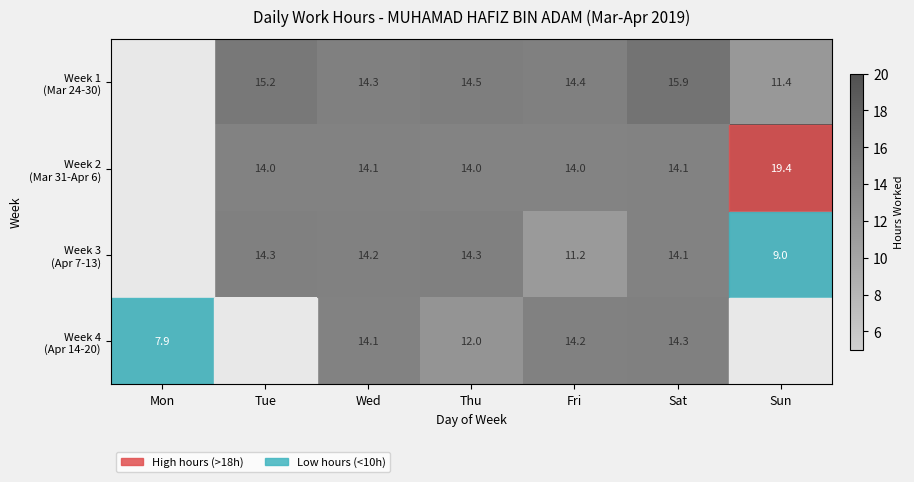

What is the spread (max minus min) of values at Sat?

1.8